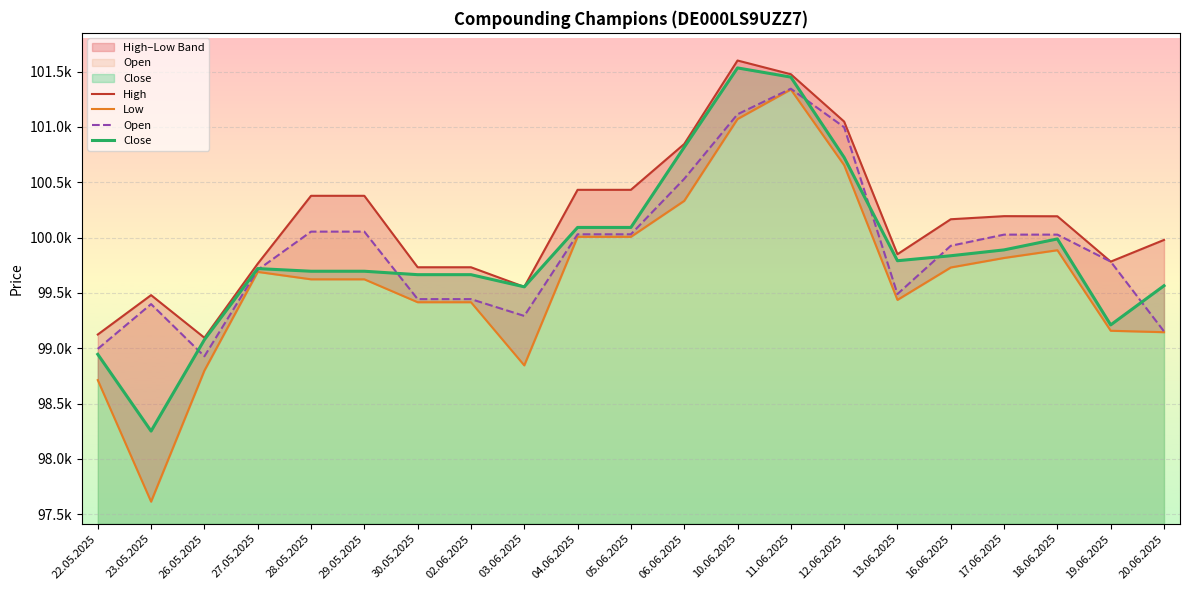

True or false: Open and High intersect in this chart.

False